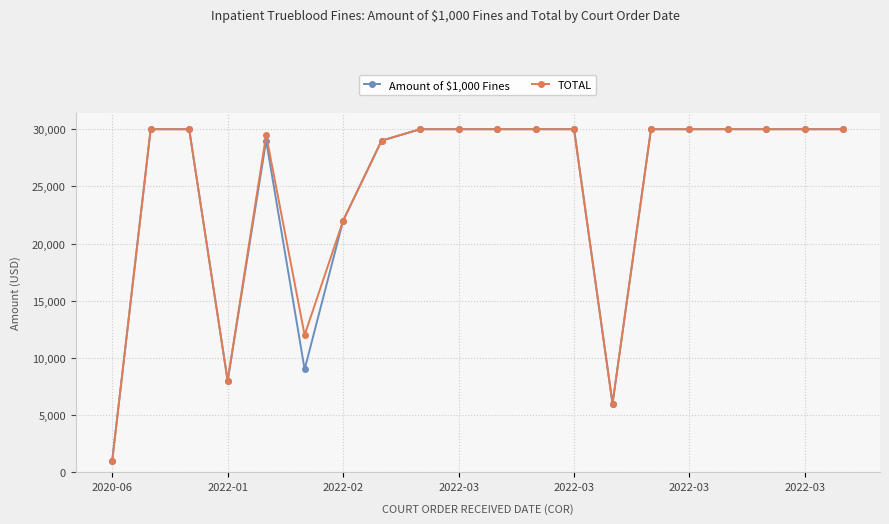

What is the greatest value displayed?

30000